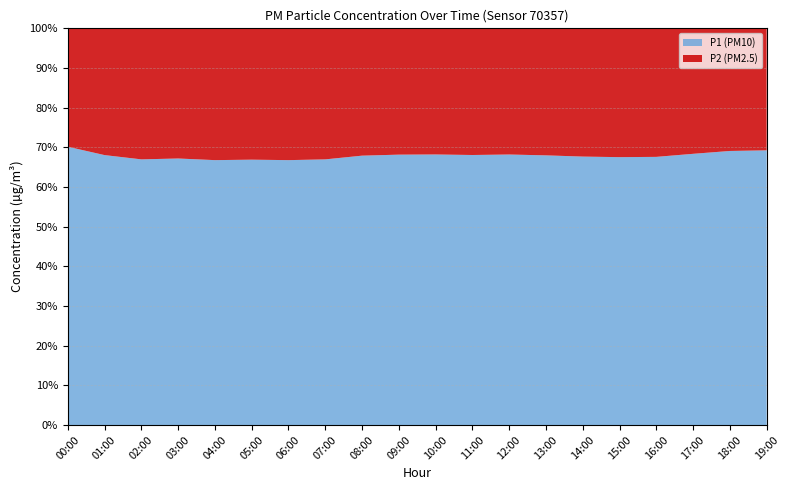

Reading left to right, list all the values displayed in this chart.

P1: 00:00=30.2	01:00=23.9	02:00=22.1	03:00=21.5	04:00=20.3	05:00=19.8	06:00=20.5	07:00=22.3	08:00=25.6	09:00=27.4	10:00=28.1	11:00=27.5	12:00=26.8	13:00=25.9	14:00=24.7	15:00=23.5	16:00=24.2	17:00=26.8	18:00=29.5	19:00=31.0
P2: 00:00=12.8	01:00=11.2	02:00=10.9	03:00=10.5	04:00=10.1	05:00=9.8	06:00=10.2	07:00=11.0	08:00=12.1	09:00=12.8	10:00=13.1	11:00=12.9	12:00=12.5	13:00=12.2	14:00=11.8	15:00=11.3	16:00=11.6	17:00=12.4	18:00=13.2	19:00=13.8